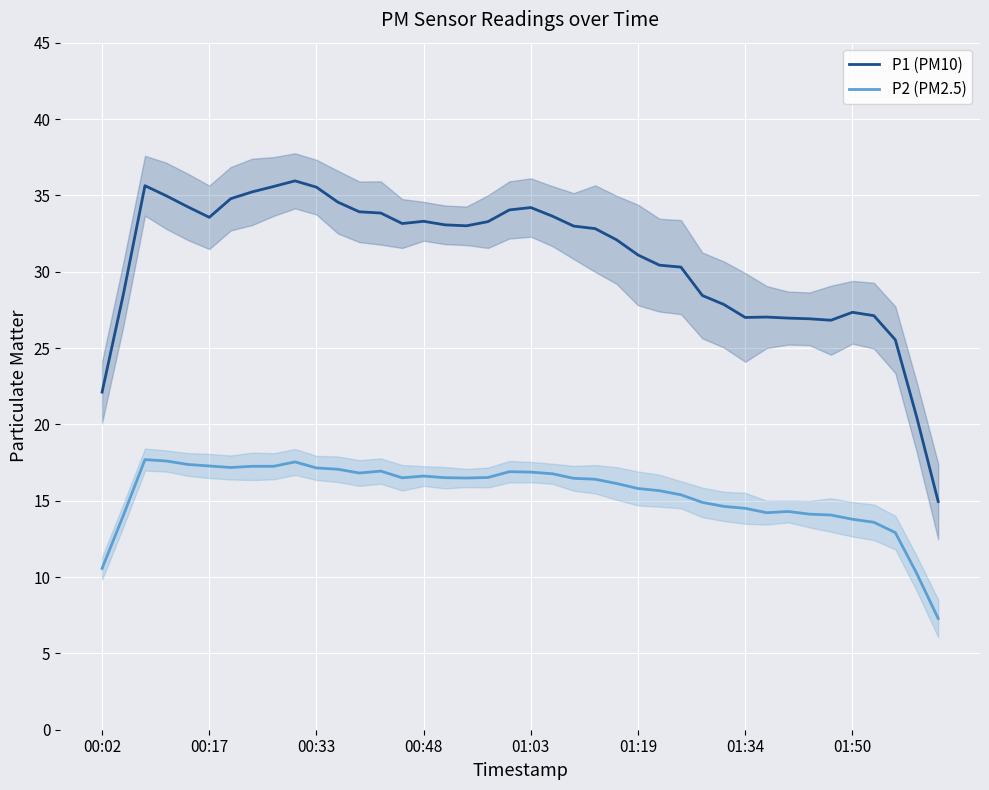

How many values in the P1 (PM10) series are below 33?

20